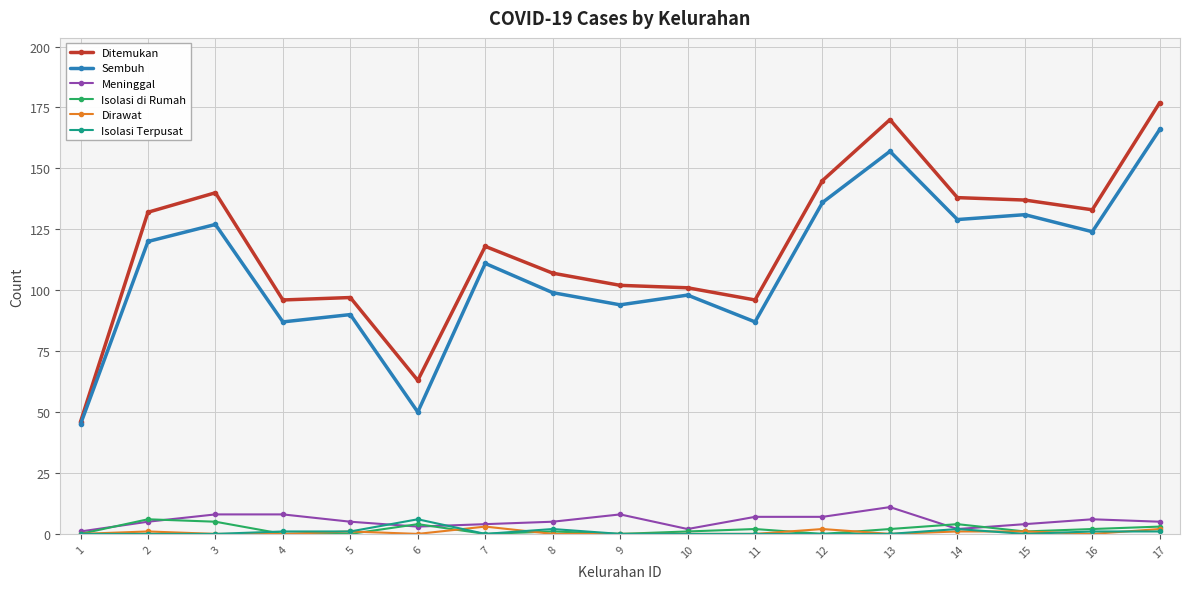

True or false: Isolasi Terpusat has more than 0 points higher than both neighbors.

True